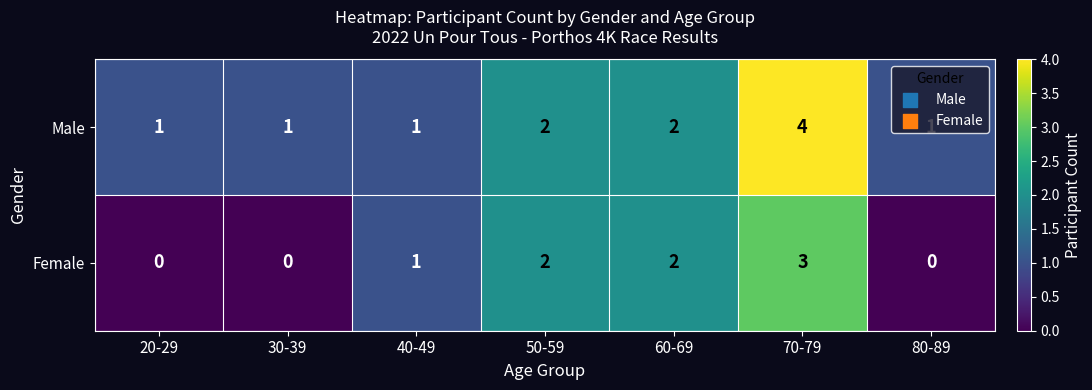

The value of Female at 50-59 is 2. True or false?

True